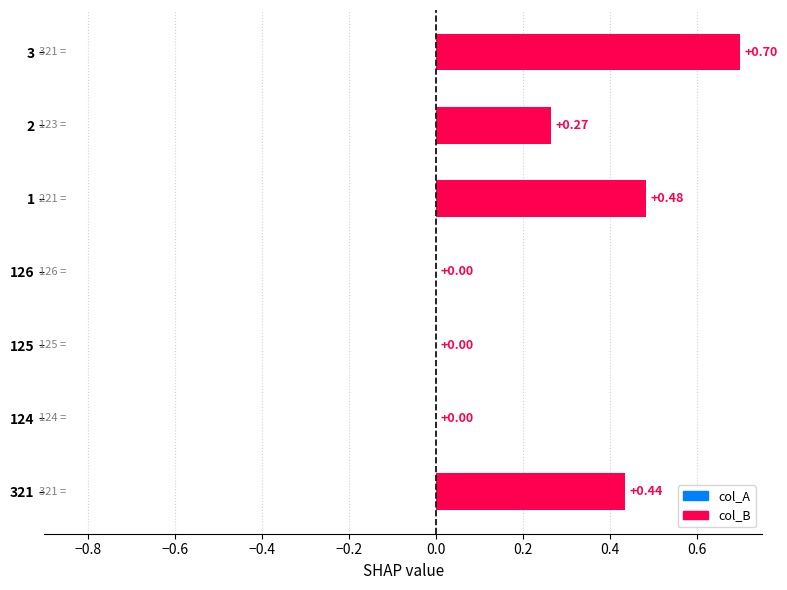

What is the sum of all values?

1.9